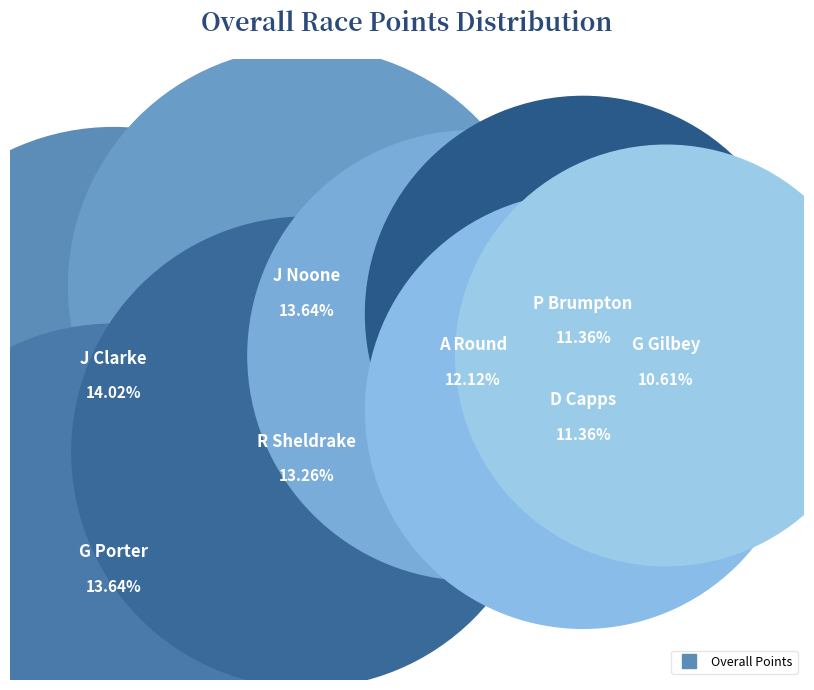

How many slices are in this pie chart?

8